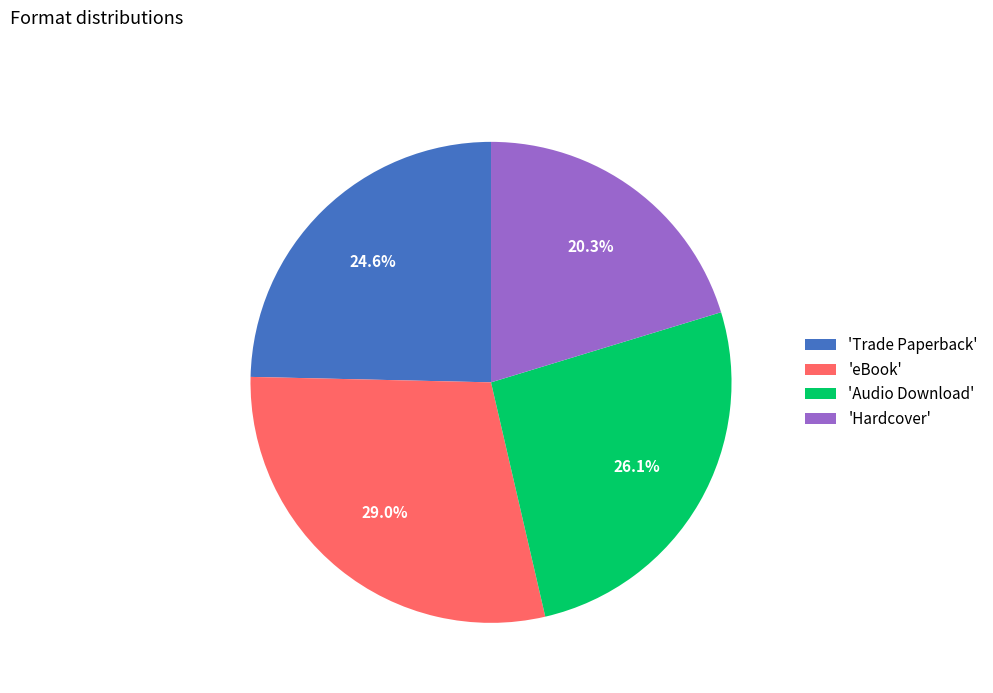

How many slices are in this pie chart?

4